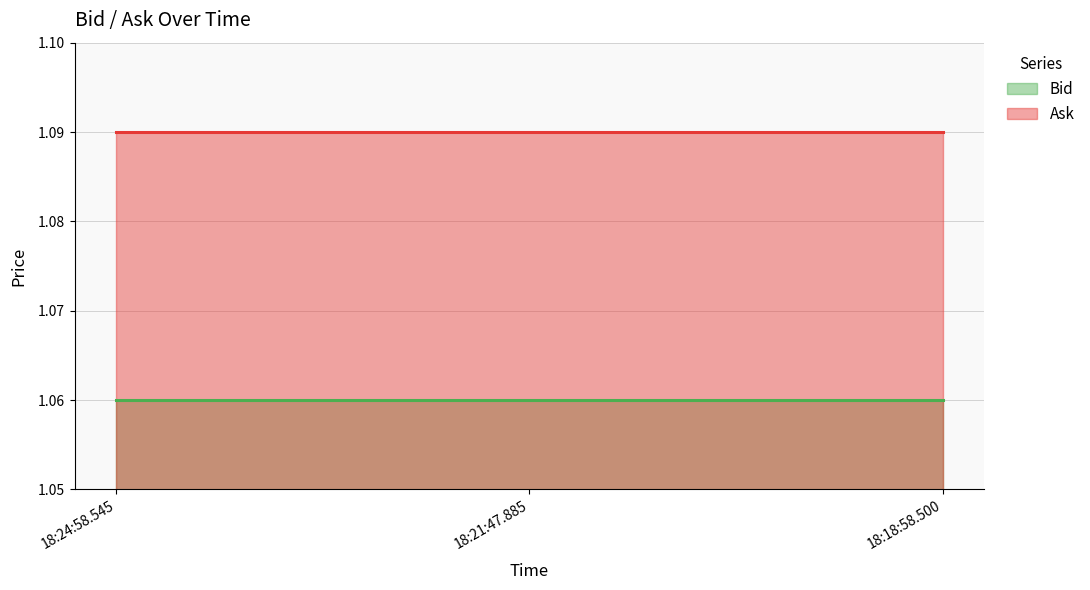

Rank the categories by Bid value from highest to lowest.

18:24:58.545, 18:21:47.885, 18:18:58.500